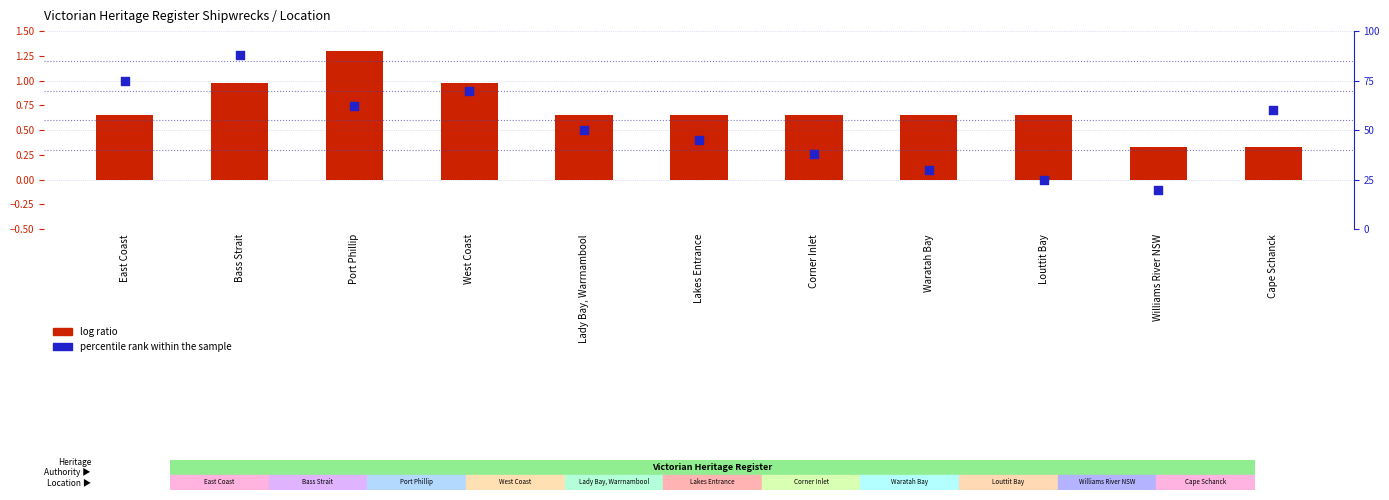

Is the value of percentile rank within the sample at Lakes Entrance greater than the value of log ratio at Port Phillip?

Yes